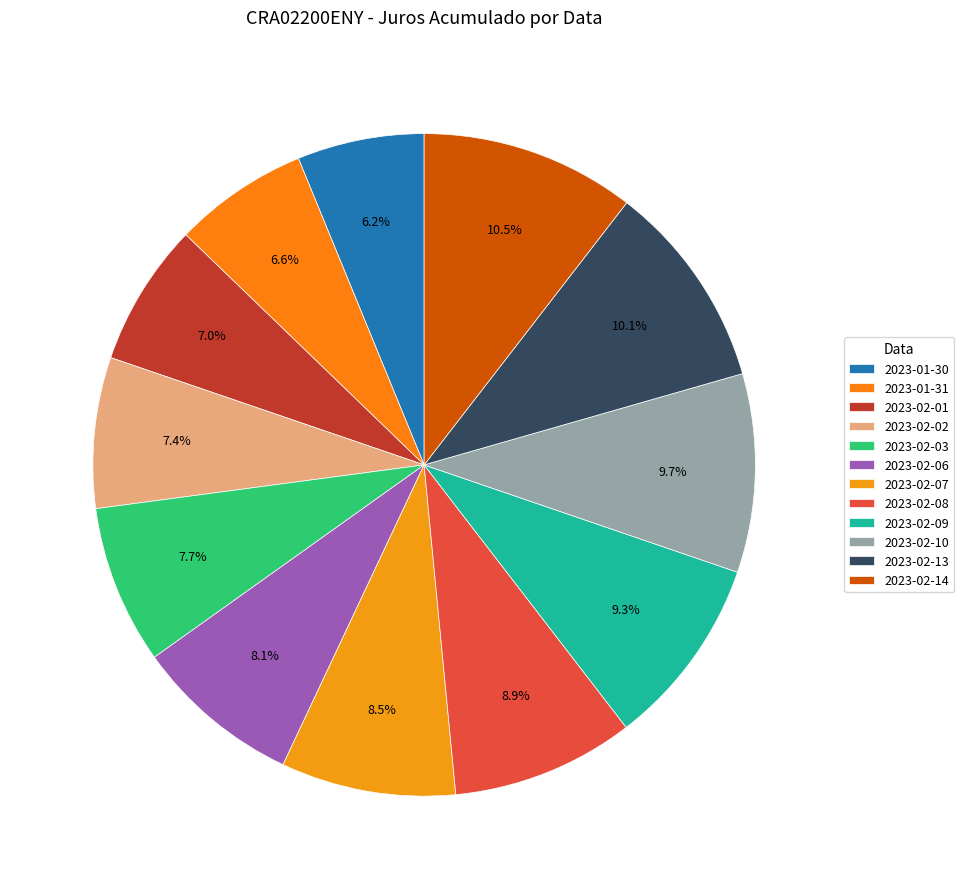

Is it true that 2023-01-31 is 7% of the pie?

True